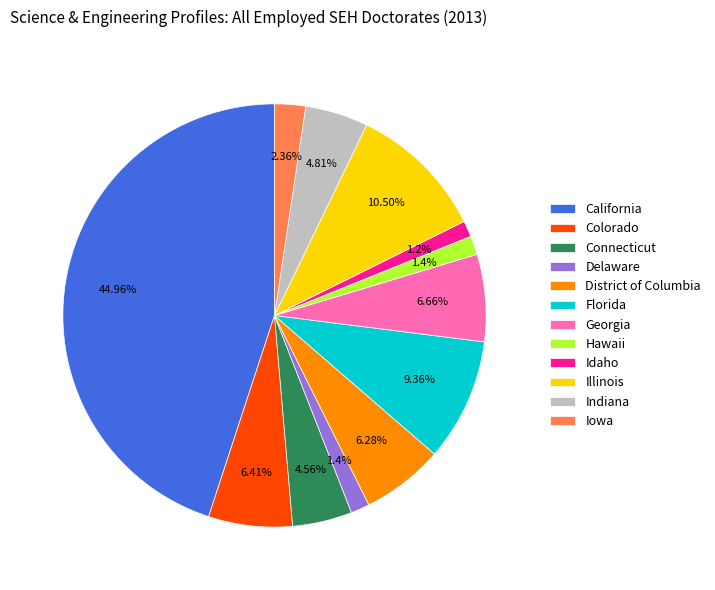

How much of the chart is everything except Connecticut?

95.4%